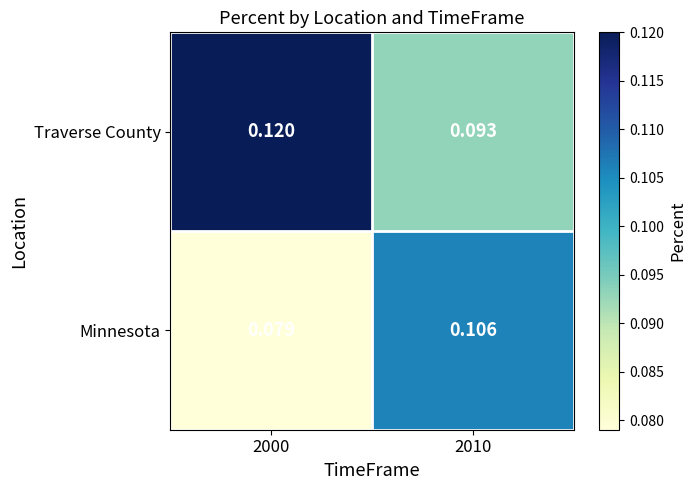

List the series in order of their peak value, lowest first.

Minnesota, Traverse County